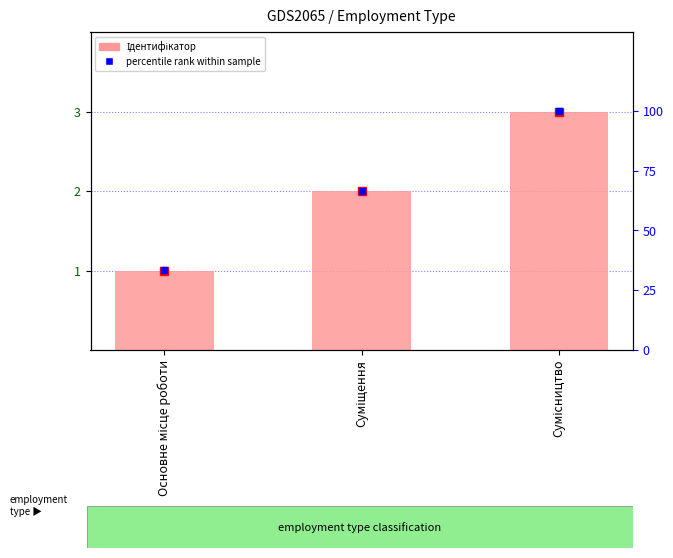

Where is Ідентифікатор nearest to the value 2?

Суміщення